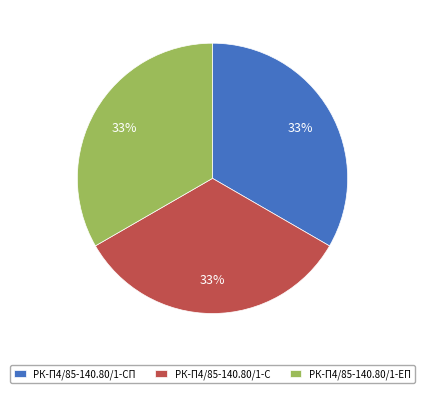

To the nearest percent, what portion does РК-П4/85-140.80/1-С represent?

33%